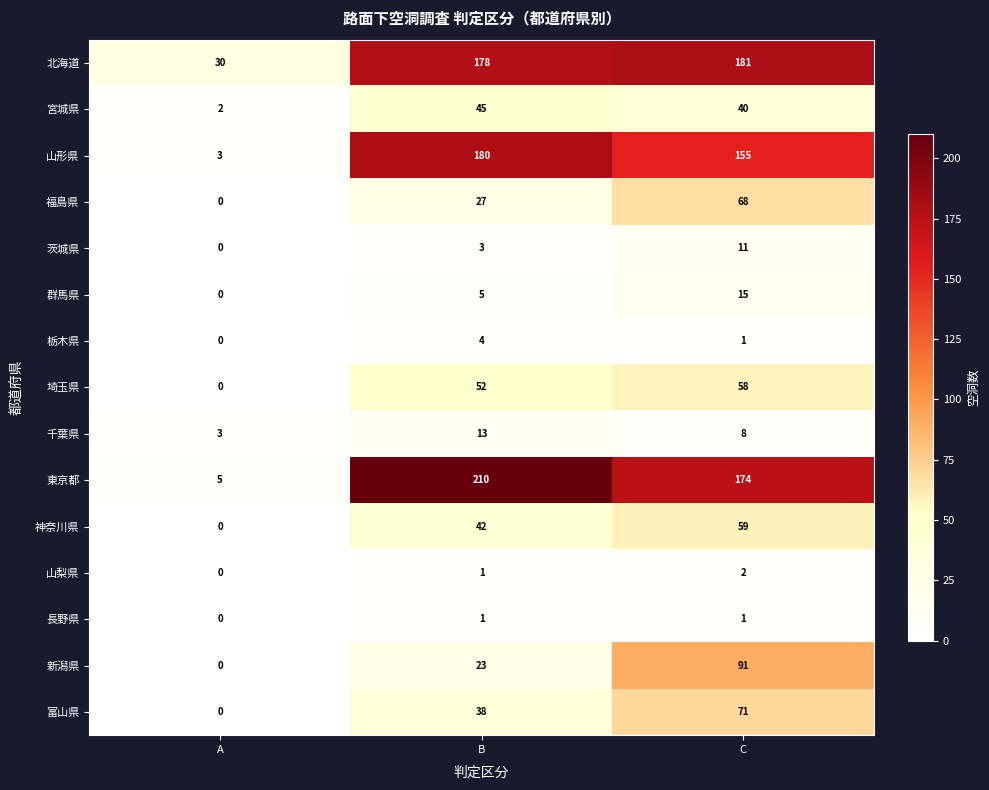

What is the sum of the 宮城県 values at B and A?

47